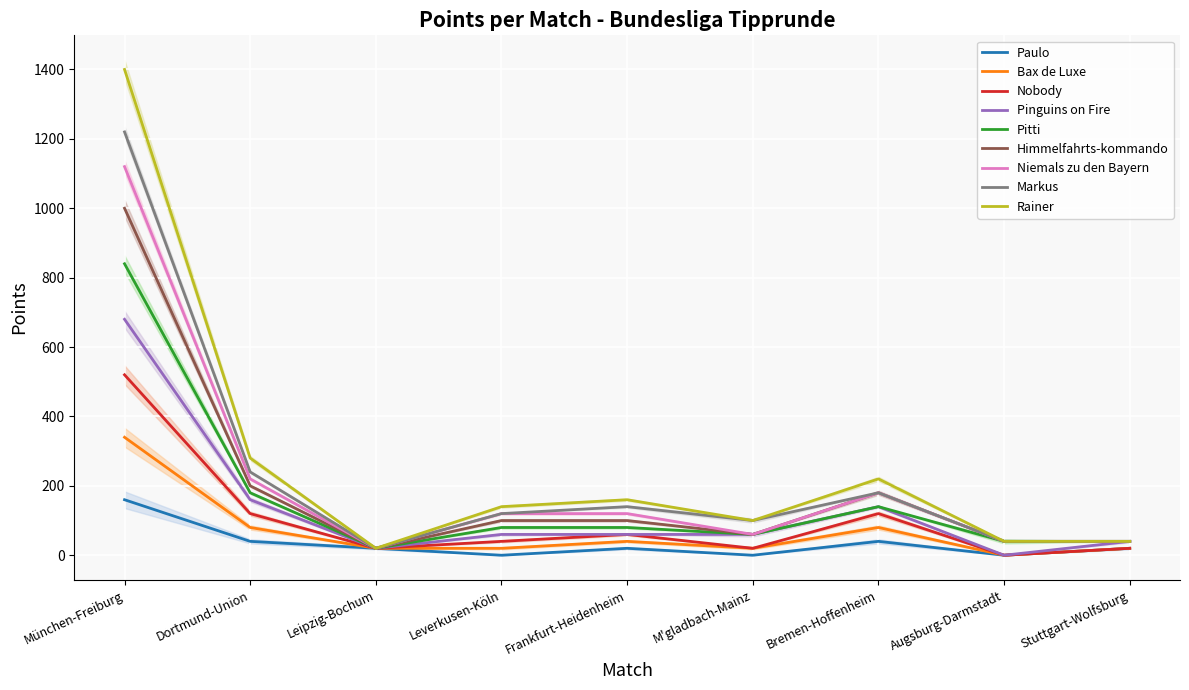

The Rainer series shows 338 at Dortmund-Union. True or false?

False